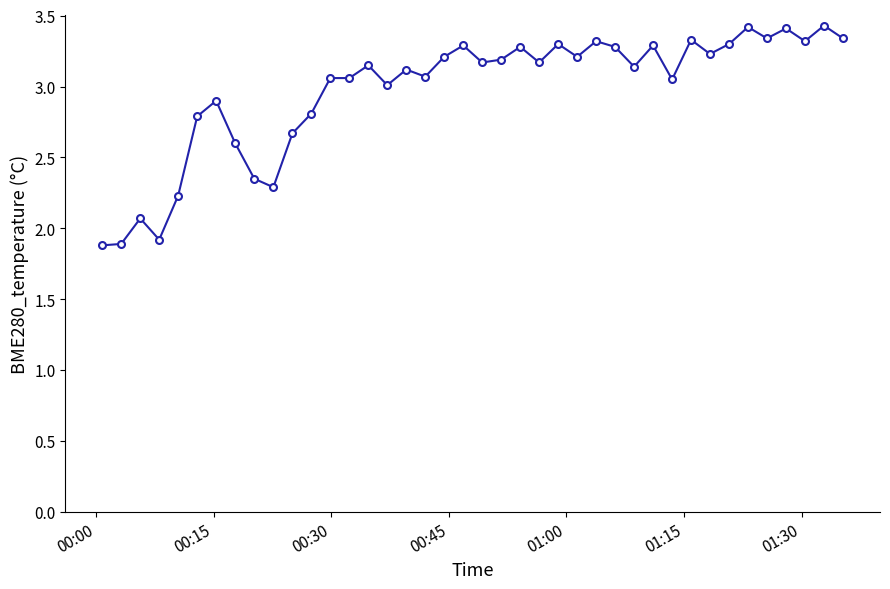

Count the number of data series in this chart.

1